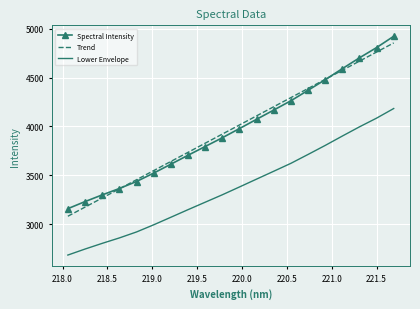

True or false: Spectral Intensity and Lower Envelope cross at least once.

False